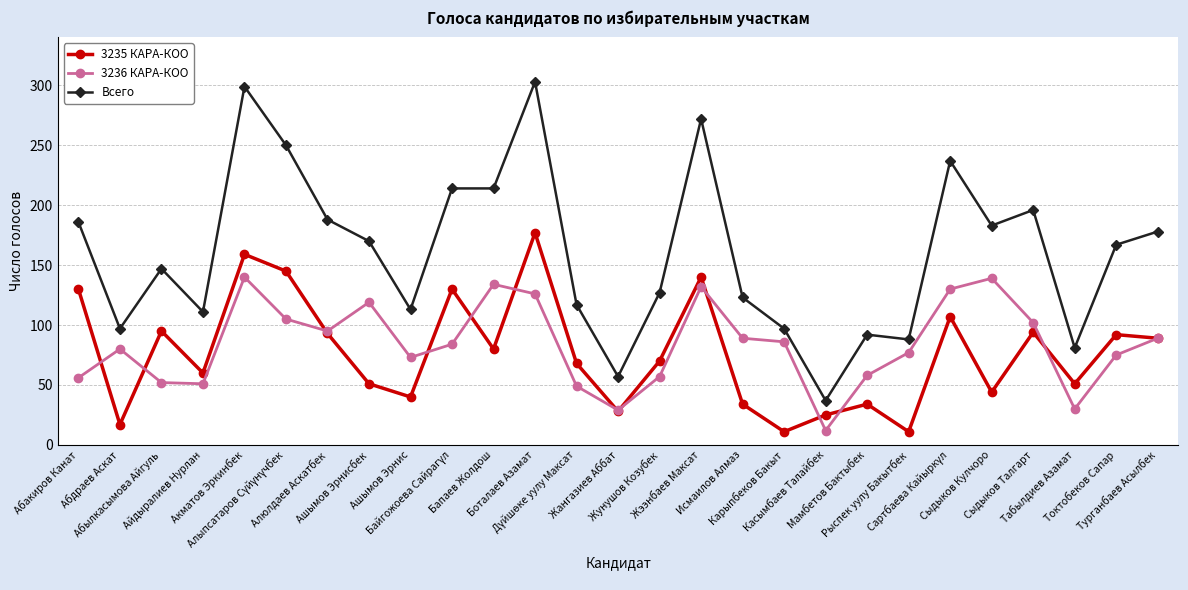

What is the difference between the maximum and minimum values in the Всего series?

266